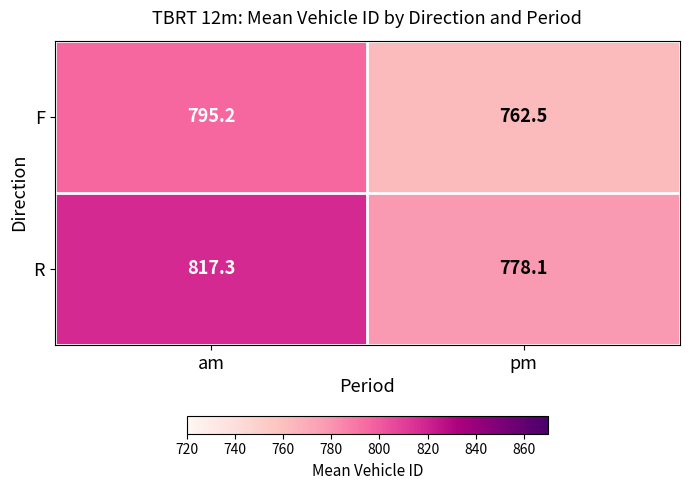

What is the approximate value of F at pm?

762.5